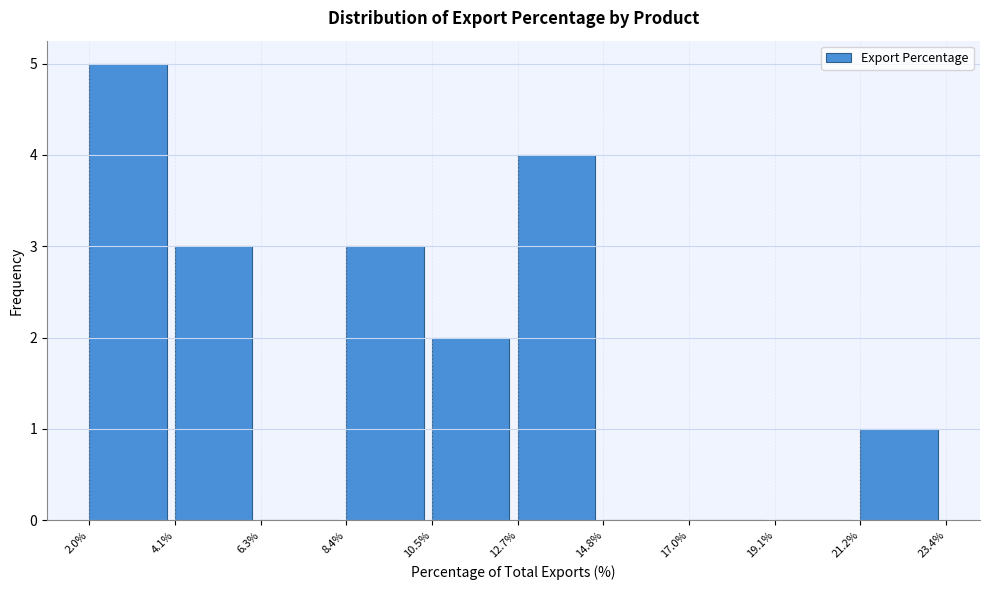

How tall is the bar that spans 4.1% to 6.3% on the x-axis? The values are not printed on the chart, so give them approximately, as read against the axis.

3